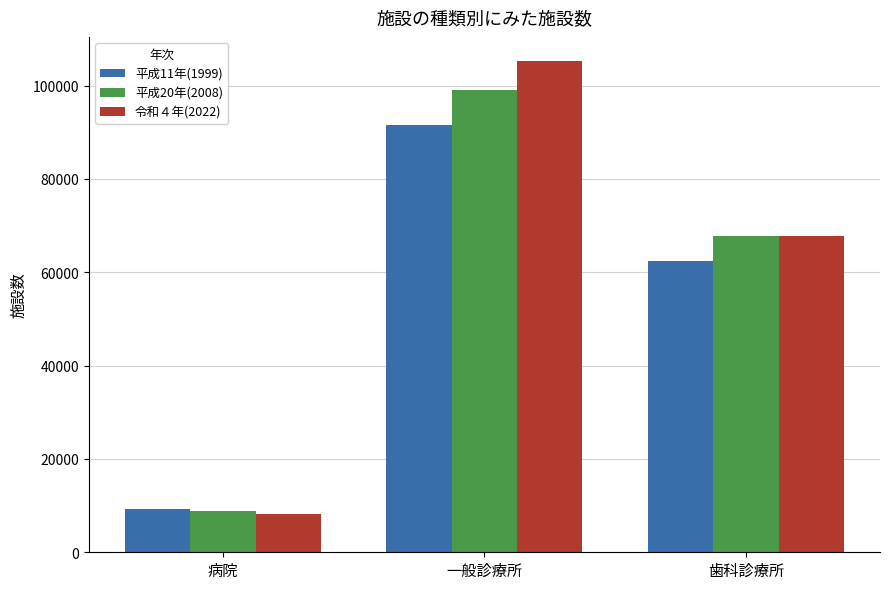

What is the average value of the 平成11年(1999) series?

54423